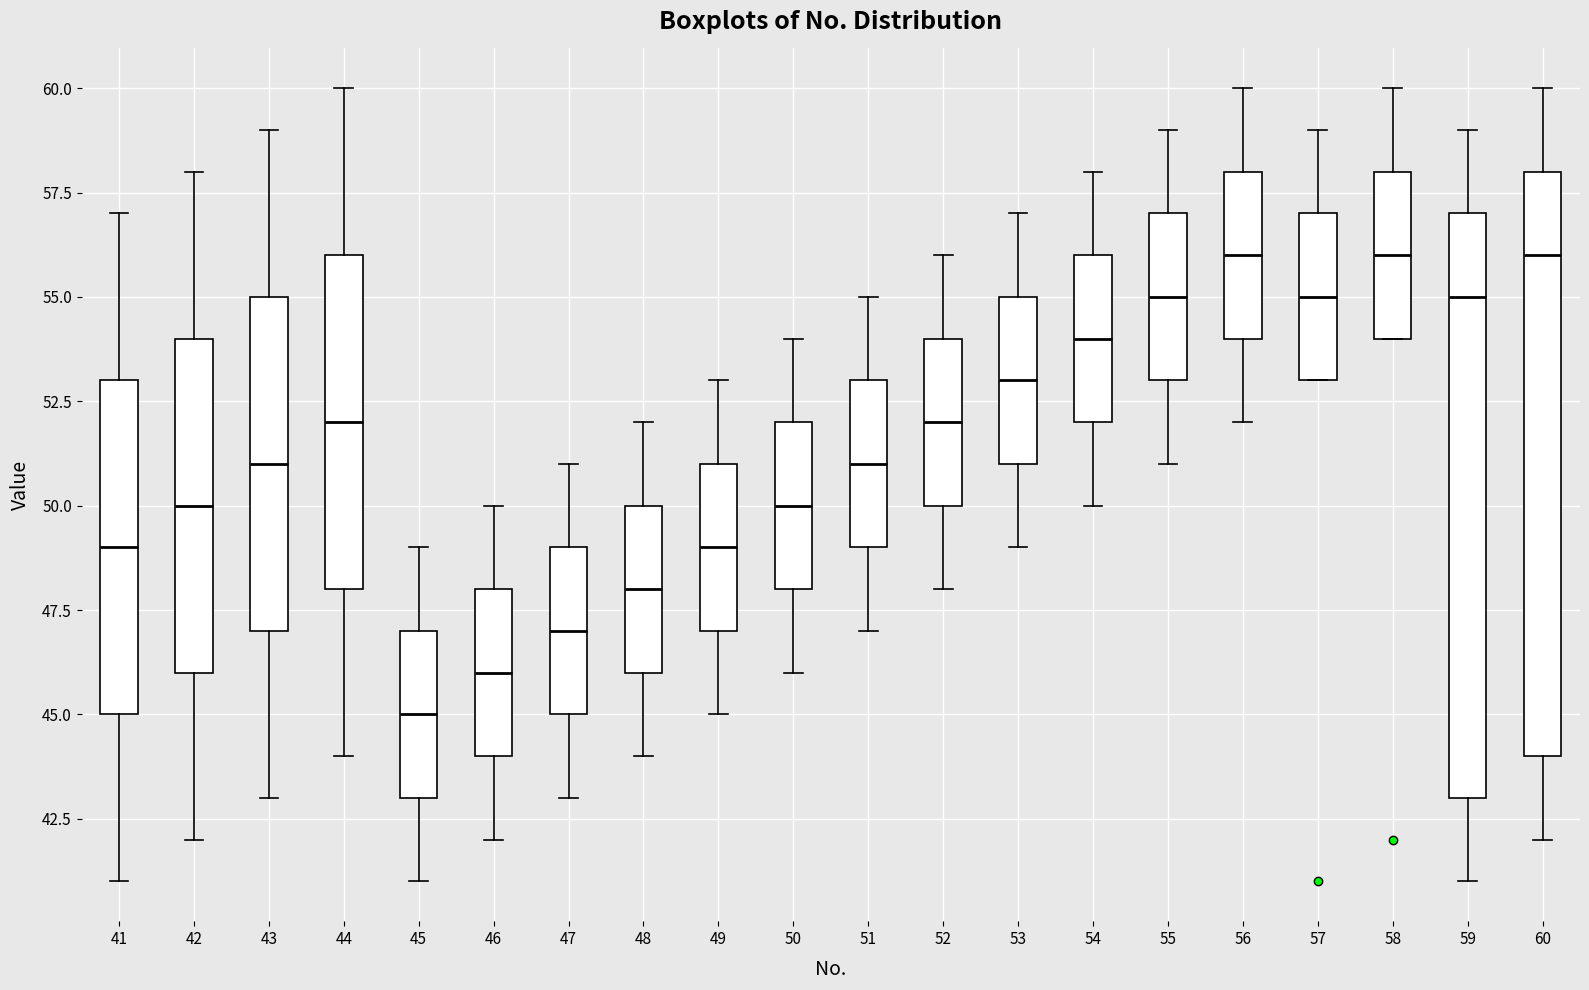

Reading left to right, read every box against the y-axis: the position of its median line, the range the box covers, and the ends of its whiskers. The values are not printed on the chart, so give them approximately, as read against the axis.

41: median 49, box 45 to 53, whiskers 41 to 57
42: median 50, box 46 to 54, whiskers 42 to 58
43: median 51, box 47 to 55, whiskers 43 to 59
44: median 52, box 48 to 56, whiskers 44 to 60
45: median 45, box 43 to 47, whiskers 41 to 49
46: median 46, box 44 to 48, whiskers 42 to 50
47: median 47, box 45 to 49, whiskers 43 to 51
48: median 48, box 46 to 50, whiskers 44 to 52
49: median 49, box 47 to 51, whiskers 45 to 53
50: median 50, box 48 to 52, whiskers 46 to 54
51: median 51, box 49 to 53, whiskers 47 to 55
52: median 52, box 50 to 54, whiskers 48 to 56
53: median 53, box 51 to 55, whiskers 49 to 57
54: median 54, box 52 to 56, whiskers 50 to 58
55: median 55, box 53 to 57, whiskers 51 to 59
56: median 56, box 54 to 58, whiskers 52 to 60
57: median 55, box 53 to 57, whiskers 53 to 59
58: median 56, box 54 to 58, whiskers 54 to 60
59: median 55, box 43 to 57, whiskers 41 to 59
60: median 56, box 44 to 58, whiskers 42 to 60